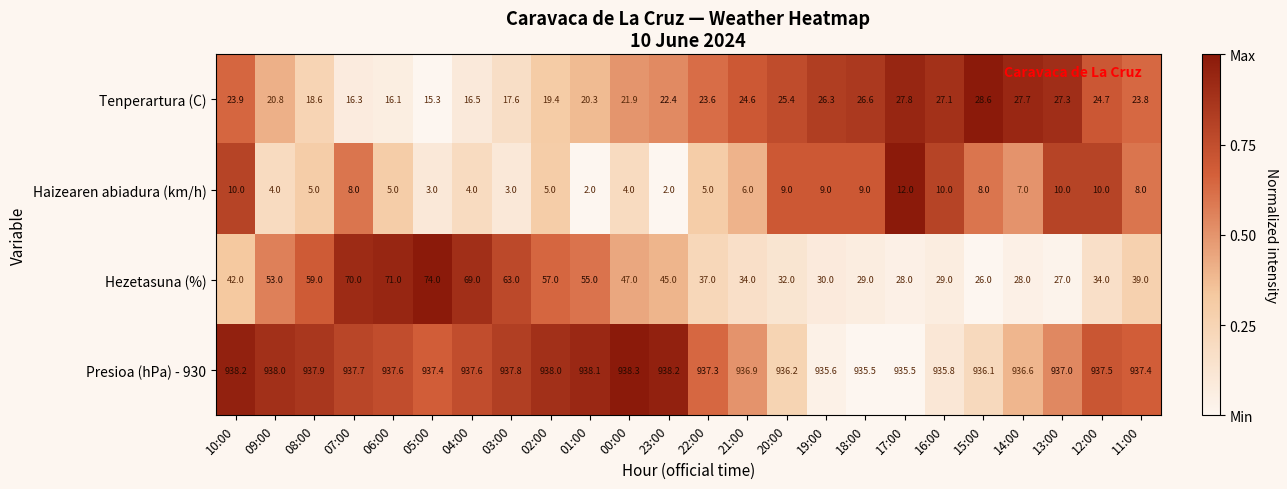

Rank the series at 10:00 from highest to lowest value.

Presioa (hPa) - 930, Hezetasuna (%), Tenperartura (C), Haizearen abiadura (km/h)